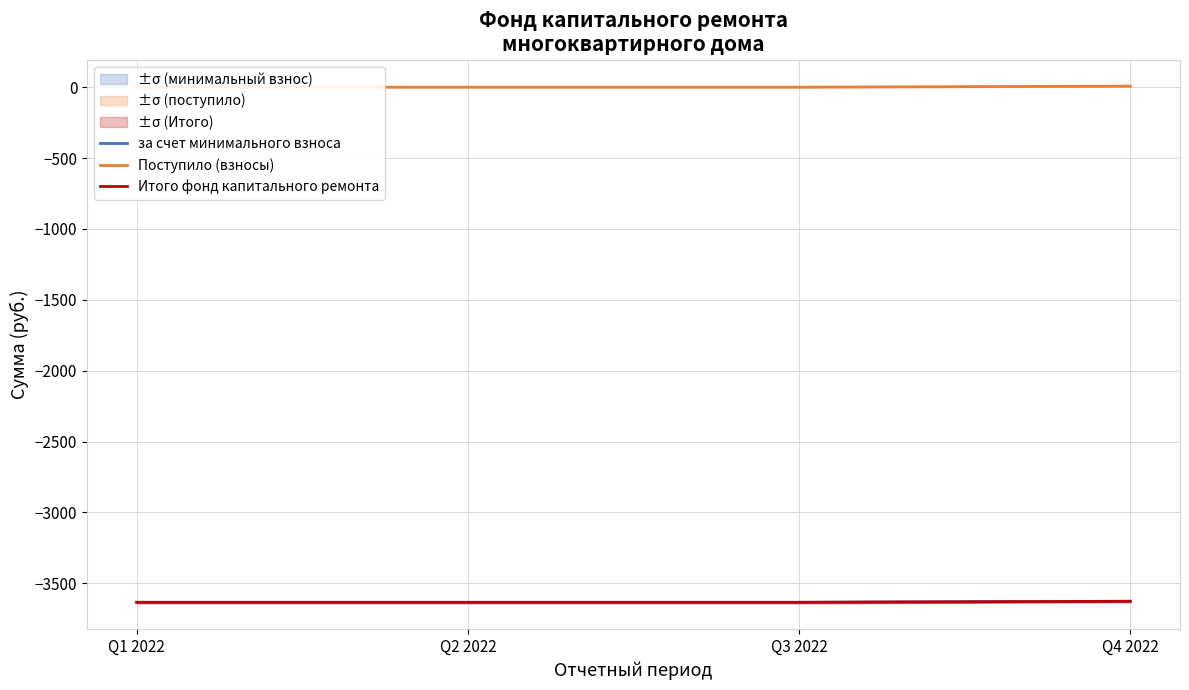

Reading left to right, transcribe all the data shown in this chart.

за счет минимального взноса: Q1 2022=-3634.4	Q2 2022=-3634.4	Q3 2022=-3634.4	Q4 2022=-3627.1
Поступило (взносы): Q1 2022=0.0	Q2 2022=0.0	Q3 2022=0.0	Q4 2022=7.3
Итого фонд капитального ремонта: Q1 2022=-3634.4	Q2 2022=-3634.4	Q3 2022=-3634.4	Q4 2022=-3627.1